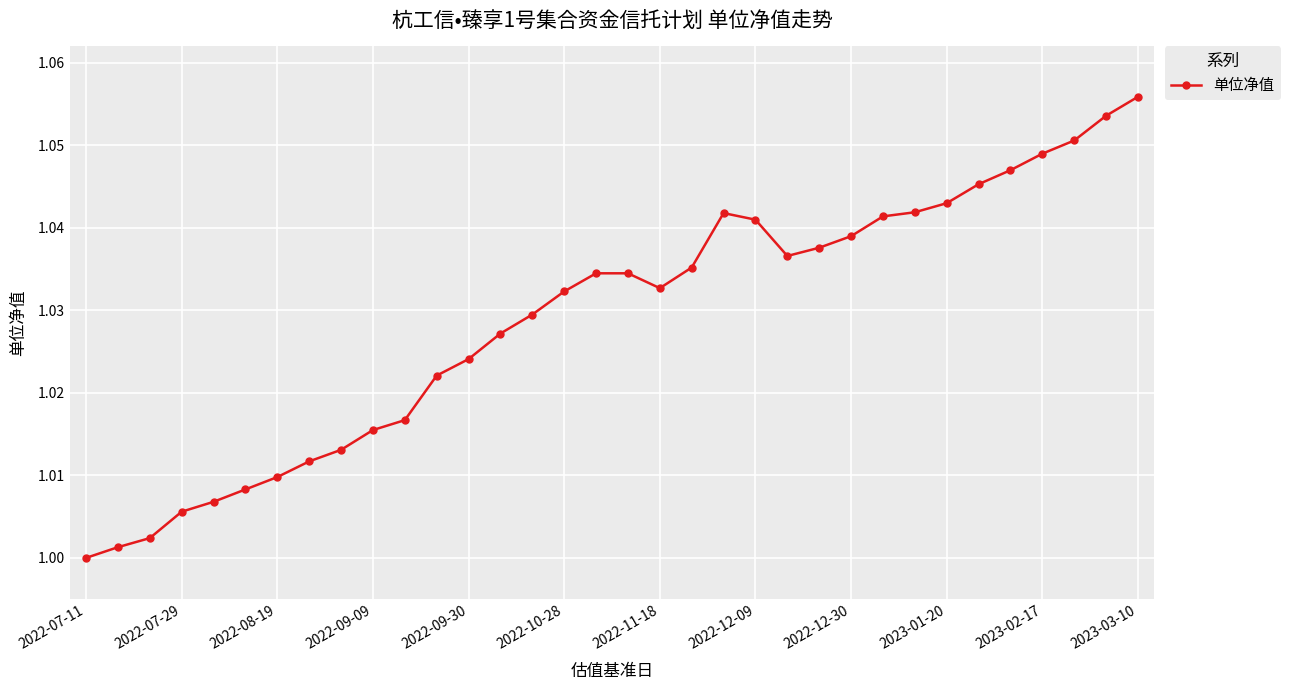

What is the difference between the maximum and minimum values?

0.1